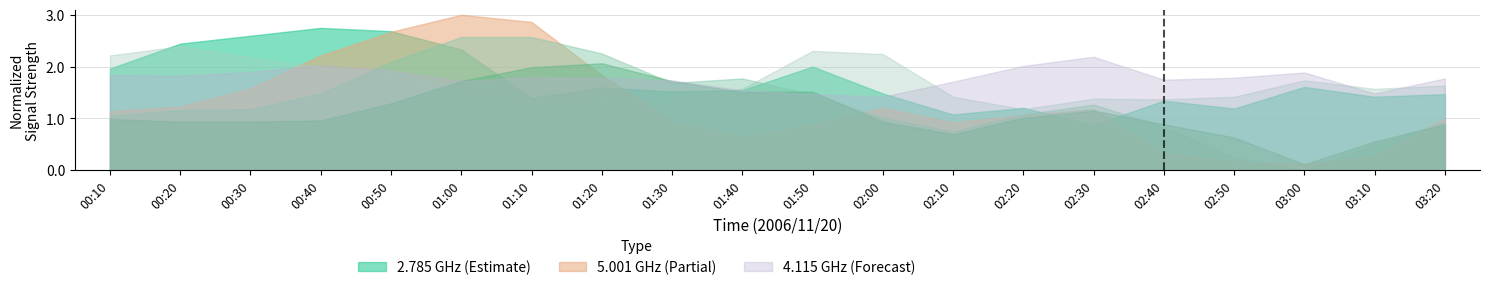

How many intersections are there between 4.115 and 2.785?

2